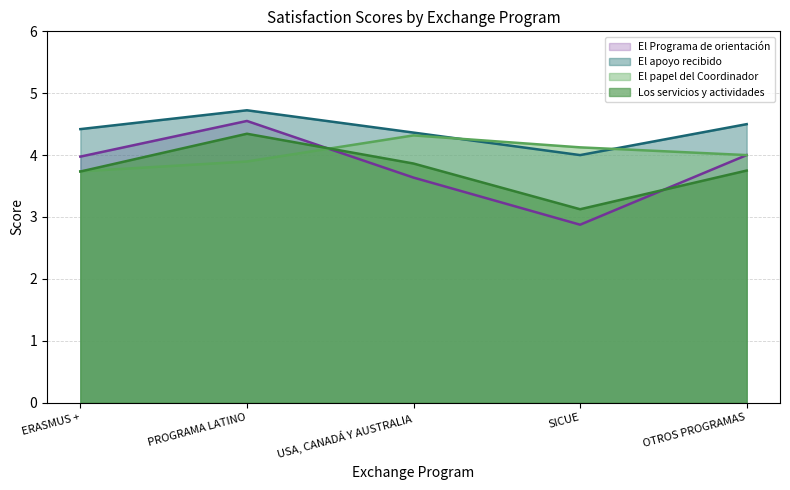

True or false: Los servicios y la oferta de actividades and El apoyo recibido por la Oficina cross at least once.

False